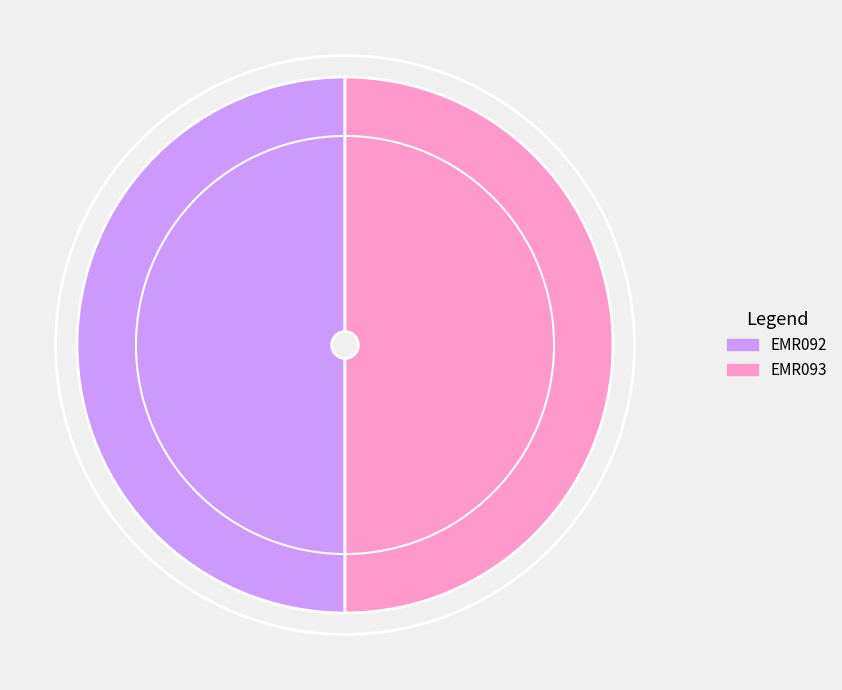

What is the ratio of the value at EMR093 to the value at EMR092?

1.0